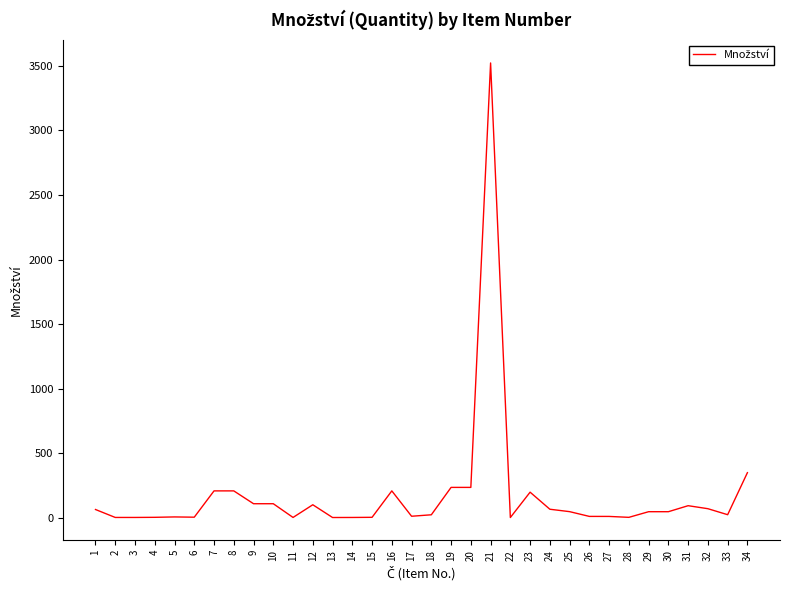

How many lines are shown in the chart?

1